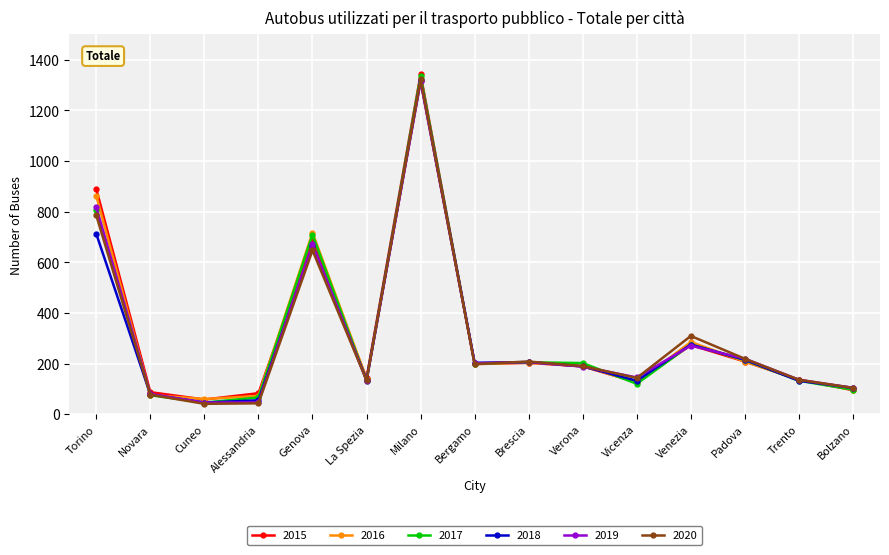

What is the highest value of the 2020 series?

1322